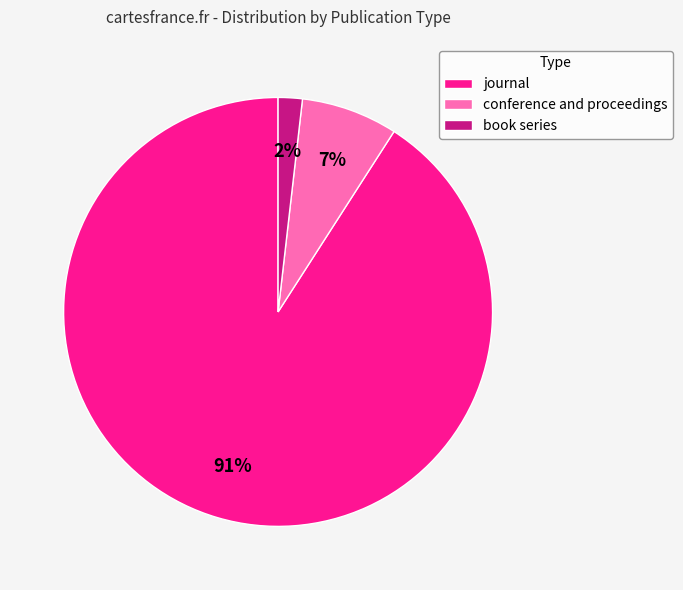

What is the largest slice in the pie chart?

journal